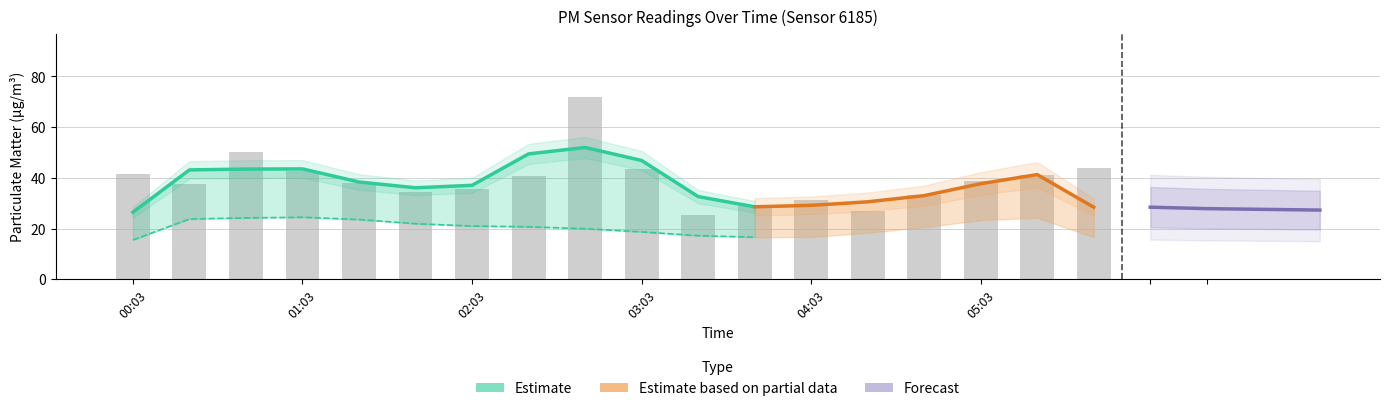

What is the label of the 10th bar from the right?

02:43